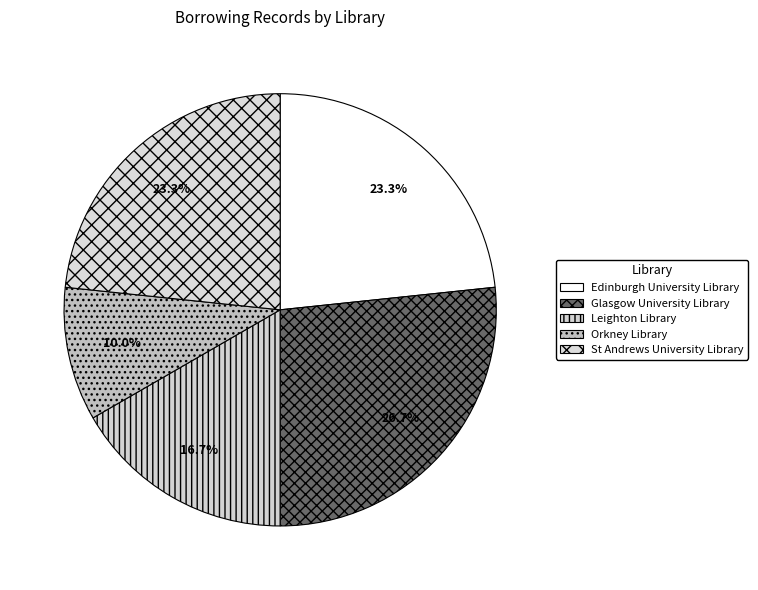

Is there a majority slice in this chart?

No